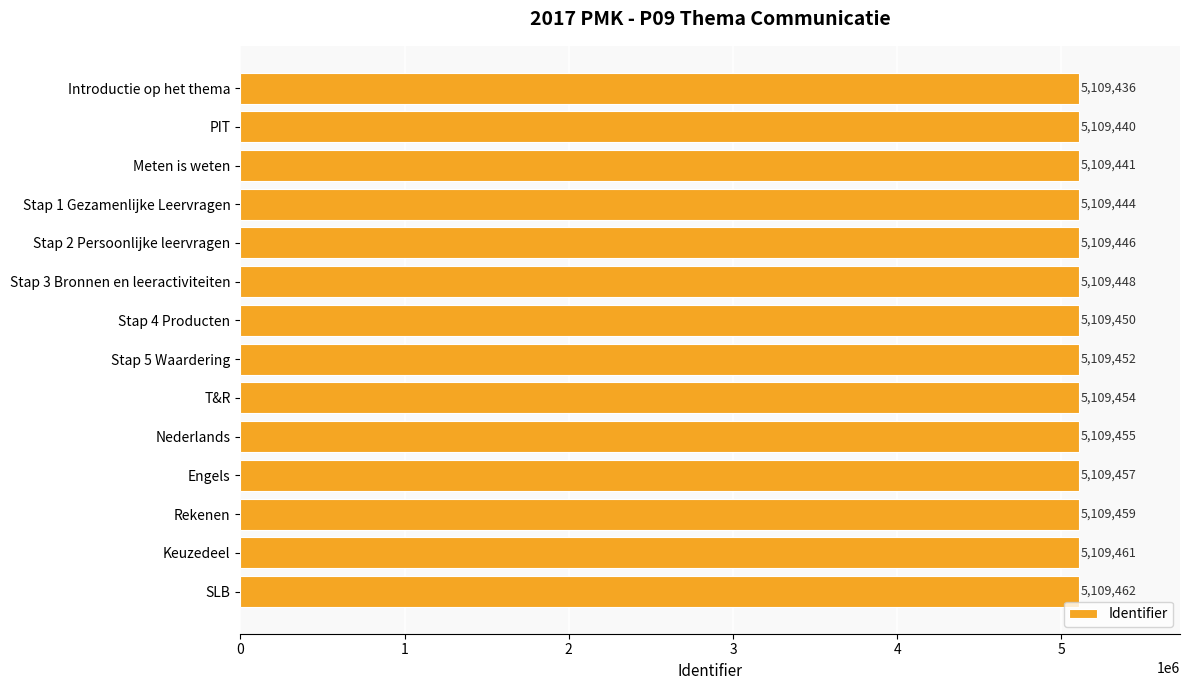

What position from the top is Keuzedeel?

13